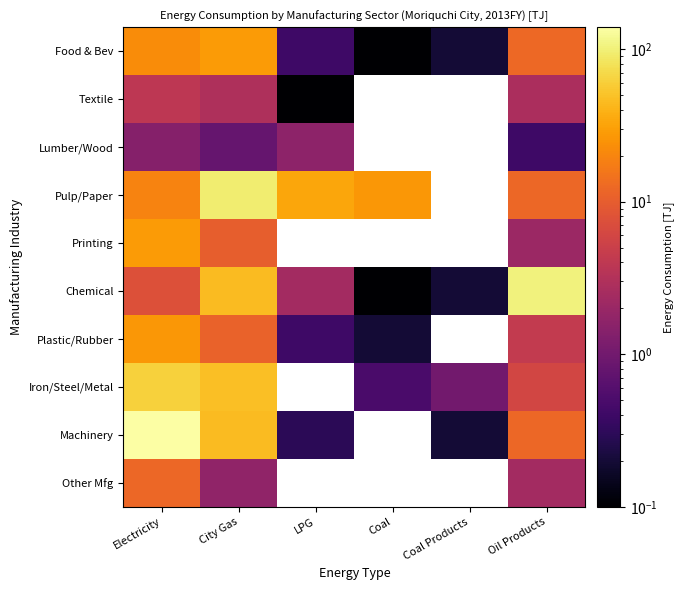

Count the number of categories in the chart.

6